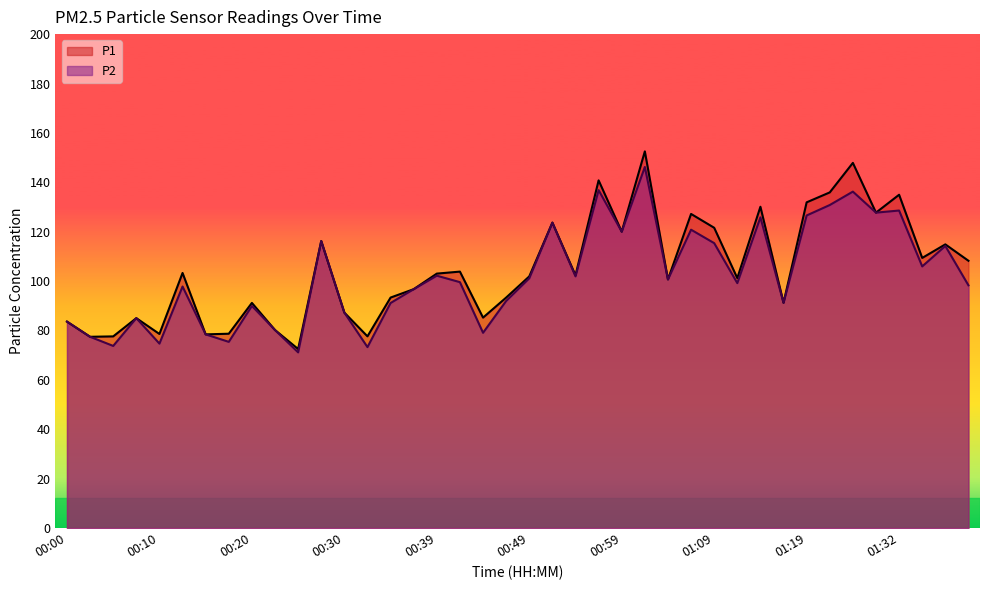

At 00:27, list the series in order from smallest to largest.

P1, P2